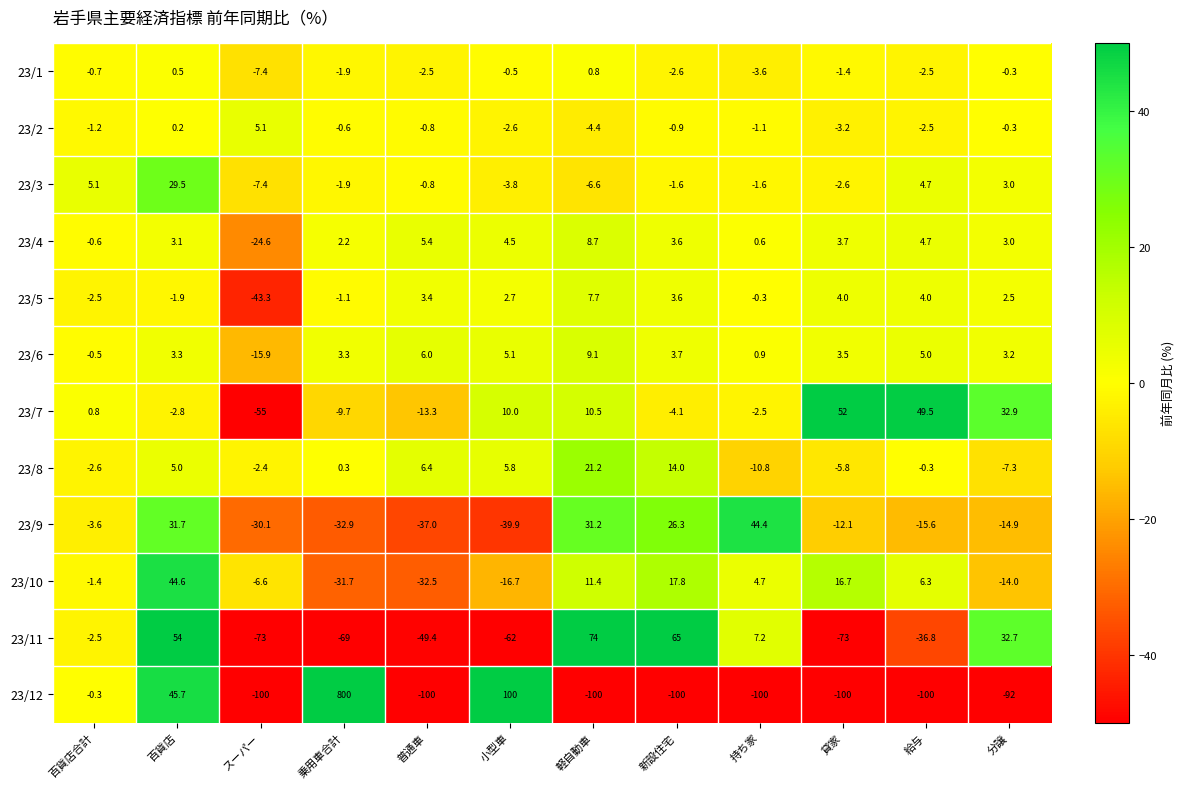

Which category has the highest value in the 23/6 series?

軽自動車